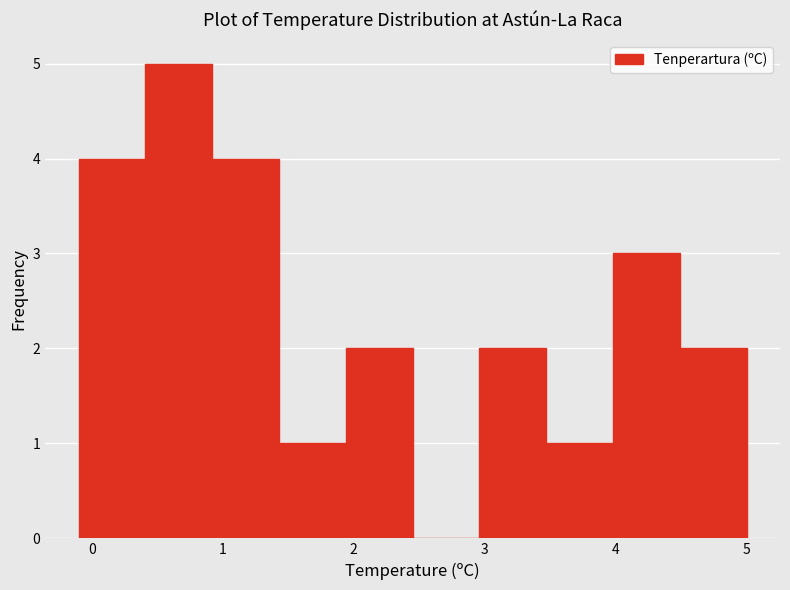

Which range on the x-axis has the tallest bar?

0.41 to 0.92